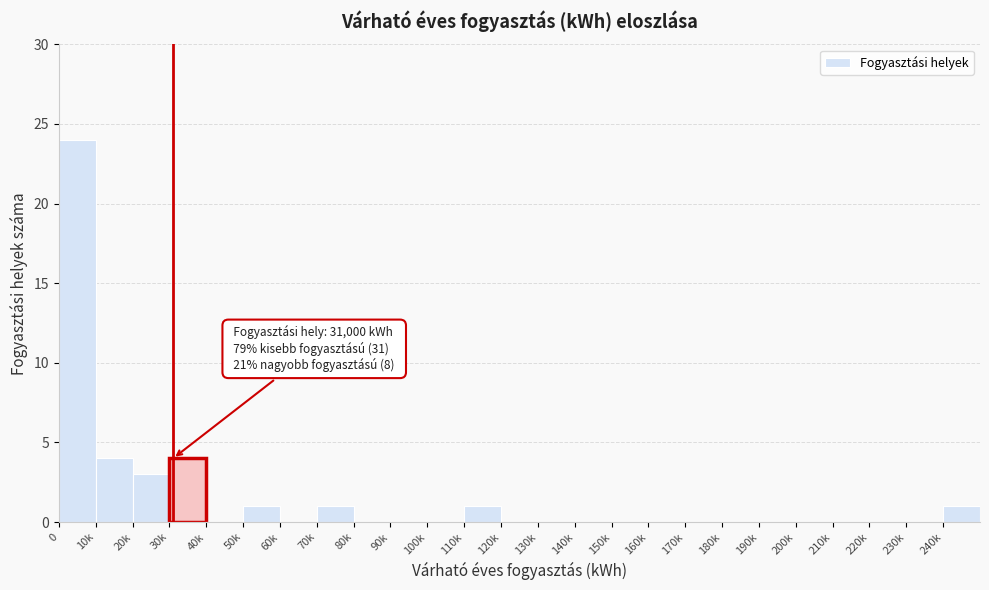

Reading left to right, transcribe all the data shown in this chart.

0=24	10k=4	20k=3	30k=4	40k=0	50k=1	60k=0	70k=1	80k=0	90k=0	100k=0	110k=1	120k=0	130k=0	140k=0	150k=0	160k=0	170k=0	180k=0	190k=0	200k=0	210k=0	220k=0	230k=0	240k=1